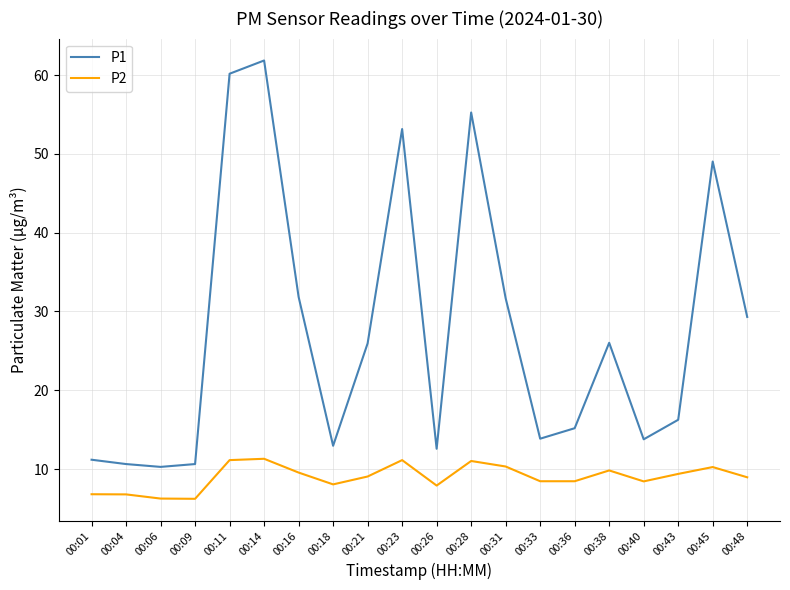

The P2 series shows 8.4 at 00:33. True or false?

True